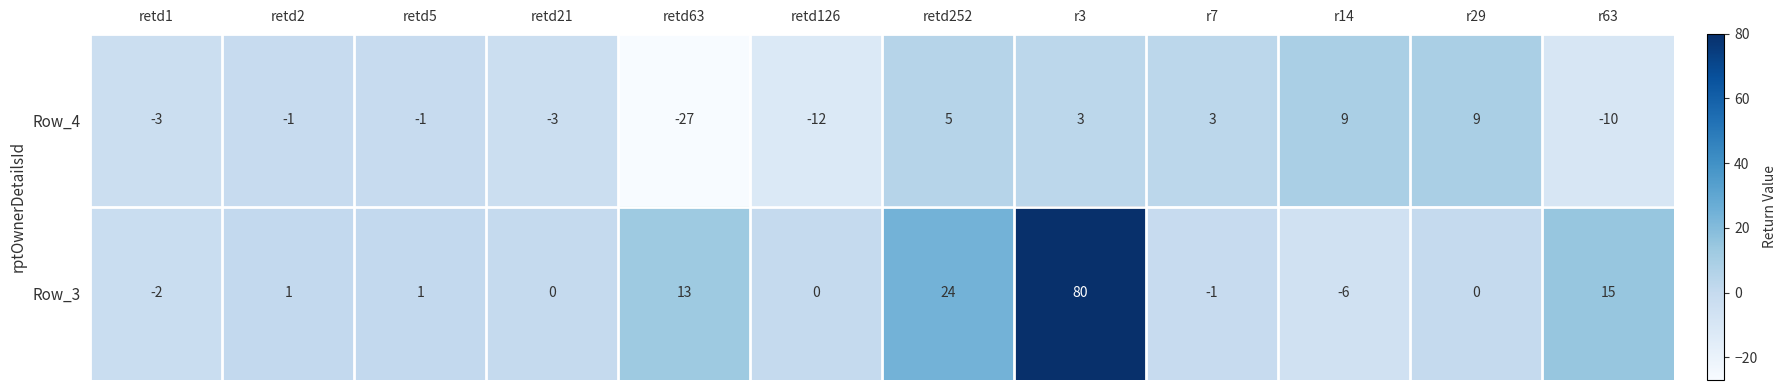

Reading left to right, list all the values displayed in this chart.

Row_4: retd1=-3	retd2=-1	retd5=-1	retd21=-3	retd63=-27	retd126=-12	retd252=5	r3=3	r7=3	r14=9	r29=9	r63=-10
Row_3: retd1=-2	retd2=1	retd5=1	retd21=0	retd63=13	retd126=0	retd252=24	r3=80	r7=-1	r14=-6	r29=0	r63=15